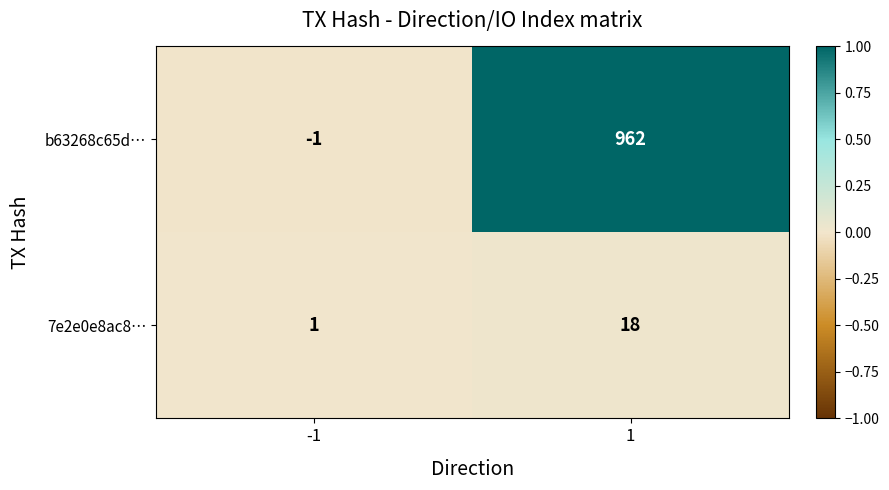

Which series has the largest total across all categories?

b63268c65d…